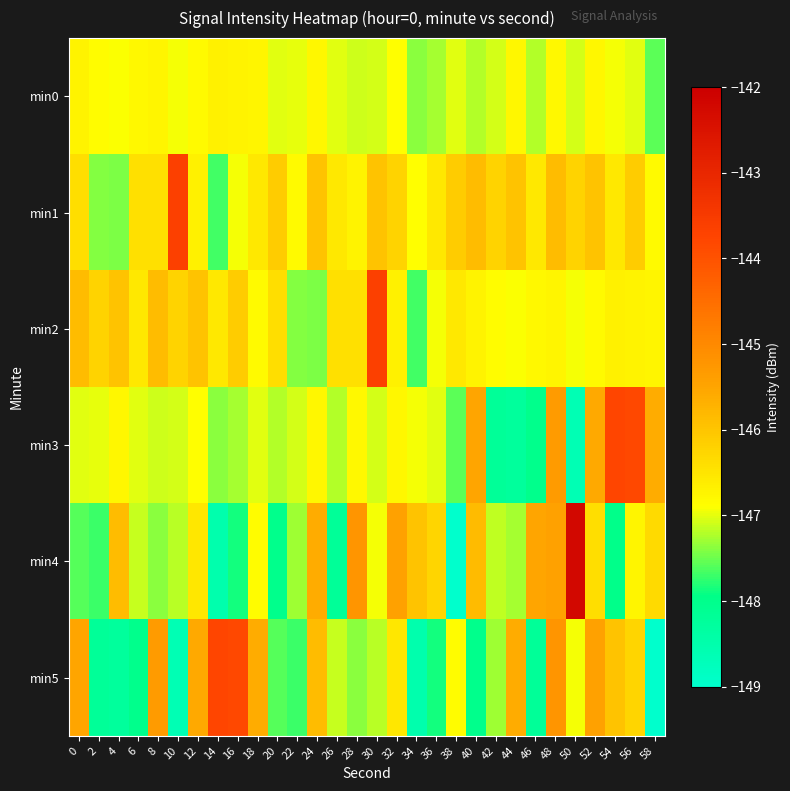

Reading left to right, extract all data points from this chart.

min0: 0=-146.7	2=-146.8	4=-146.9	6=-146.8	8=-146.8	10=-146.9	12=-146.8	14=-146.7	16=-146.7	18=-146.7	20=-147.0	22=-147.0	24=-146.8	26=-147.0	28=-147.1	30=-147.1	32=-146.9	34=-147.4	36=-147.3	38=-147.0	40=-147.2	42=-147.1	44=-146.8	46=-147.2	48=-146.8	50=-147.1	52=-146.8	54=-146.9	56=-147.0	58=-147.6
min1: 0=-146.4	2=-147.4	4=-147.4	6=-146.4	8=-146.4	10=-143.6	12=-146.7	14=-147.7	16=-146.9	18=-146.5	20=-146.1	22=-146.8	24=-146.0	26=-146.5	28=-146.7	30=-146.0	32=-146.2	34=-146.9	36=-146.5	38=-146.1	40=-145.9	42=-146.2	44=-146.0	46=-146.5	48=-145.9	50=-146.2	52=-146.0	54=-146.5	56=-146.1	58=-146.8
min2: 0=-145.9	2=-146.2	4=-146.0	6=-146.5	8=-145.9	10=-146.2	12=-146.0	14=-146.5	16=-146.1	18=-146.8	20=-146.4	22=-147.4	24=-147.4	26=-146.4	28=-146.4	30=-143.6	32=-146.7	34=-147.7	36=-146.9	38=-146.5	40=-146.7	42=-146.8	44=-146.9	46=-146.8	48=-146.8	50=-146.9	52=-146.8	54=-146.7	56=-146.7	58=-146.7
min3: 0=-147.0	2=-147.0	4=-146.8	6=-147.0	8=-147.1	10=-147.1	12=-146.9	14=-147.4	16=-147.3	18=-147.0	20=-147.2	22=-147.1	24=-146.8	26=-147.2	28=-146.8	30=-147.1	32=-146.8	34=-146.9	36=-147.0	38=-147.6	40=-145.5	42=-148.2	44=-148.2	46=-148.0	48=-145.3	50=-148.6	52=-145.6	54=-143.8	56=-143.8	58=-145.6
min4: 0=-147.6	2=-147.7	4=-145.9	6=-147.1	8=-147.4	10=-147.2	12=-146.5	14=-148.5	16=-147.9	18=-146.8	20=-148.0	22=-147.3	24=-145.6	26=-148.2	28=-145.2	30=-146.9	32=-145.4	34=-146.0	36=-146.3	38=-149.1	40=-145.8	42=-147.2	44=-147.3	46=-145.5	48=-145.4	50=-142.2	52=-146.4	54=-148.0	56=-146.8	58=-146.3
min5: 0=-145.5	2=-148.2	4=-148.2	6=-148.0	8=-145.3	10=-148.6	12=-145.6	14=-143.8	16=-143.8	18=-145.6	20=-147.6	22=-147.7	24=-145.9	26=-147.1	28=-147.4	30=-147.2	32=-146.5	34=-148.5	36=-147.9	38=-146.8	40=-148.0	42=-147.3	44=-145.6	46=-148.2	48=-145.2	50=-146.9	52=-145.4	54=-146.0	56=-146.3	58=-149.1